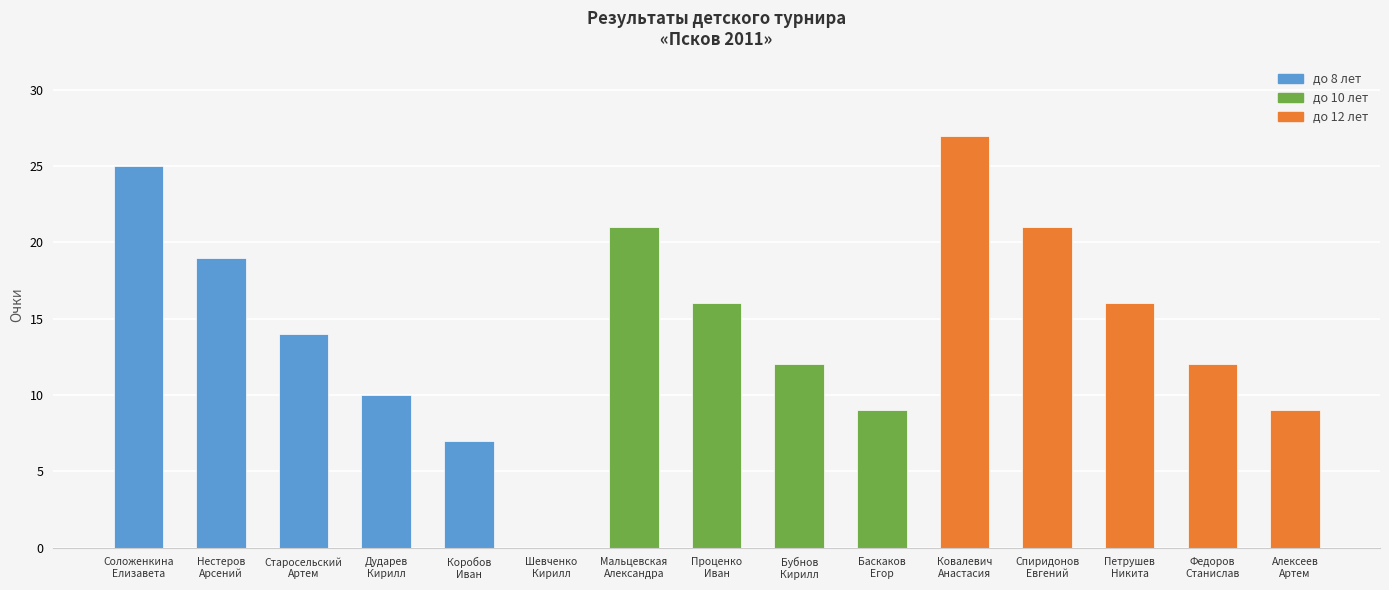

Reading left to right, what are all the values shown in this chart?

25	19	14	10	7	0	21	16	12	9	27	21	16	12	9